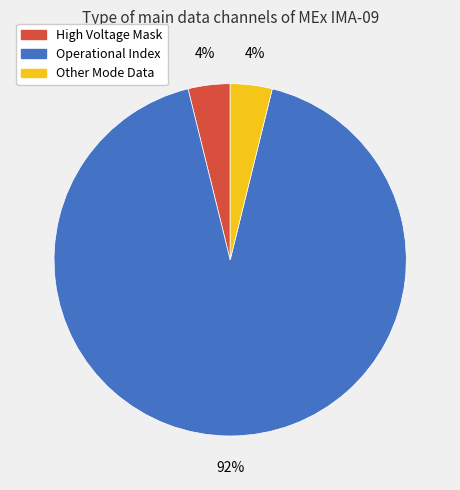

Count the number of slices in the pie.

3